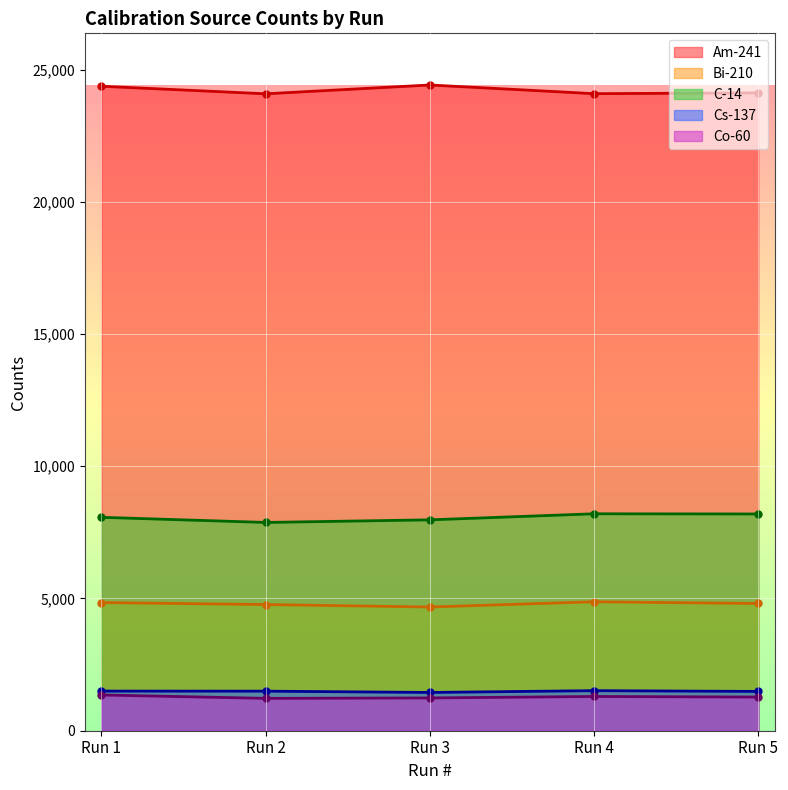

How many lines are shown in the chart?

5